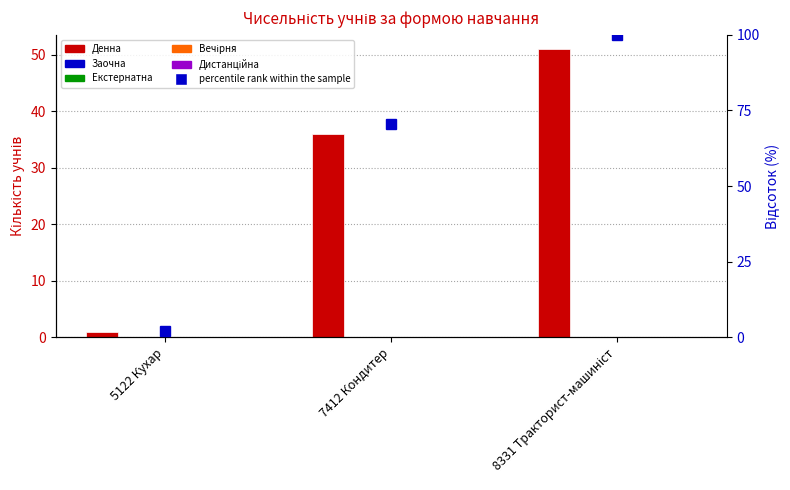

Reading left to right, transcribe all the data shown in this chart.

Денна: 5122 Кухар=1	7412 Кондитер=36	8331 Тракторист-машиніст=51
Заочна: 5122 Кухар=0	7412 Кондитер=0	8331 Тракторист-машиніст=0
Екстернатна: 5122 Кухар=0	7412 Кондитер=0	8331 Тракторист-машиніст=0
Вечірня: 5122 Кухар=0	7412 Кондитер=0	8331 Тракторист-машиніст=0
Дистанційна: 5122 Кухар=0	7412 Кондитер=0	8331 Тракторист-машиніст=0